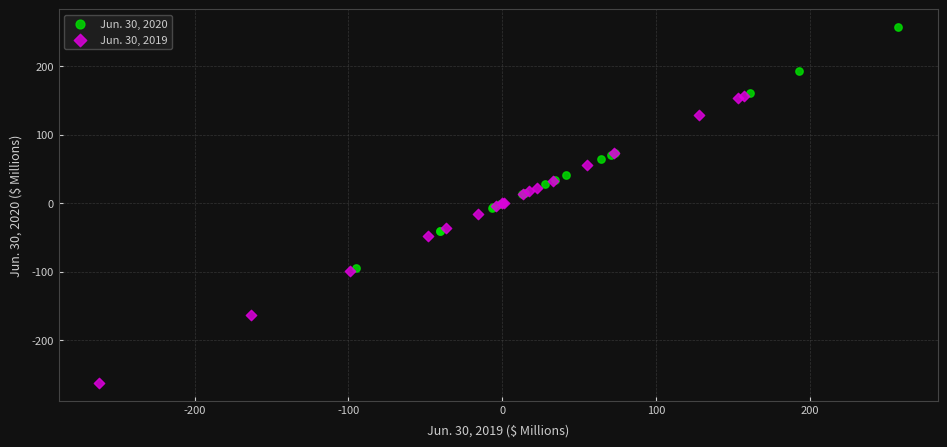

Which series has the widest spread of Y values?

Jun. 30, 2019